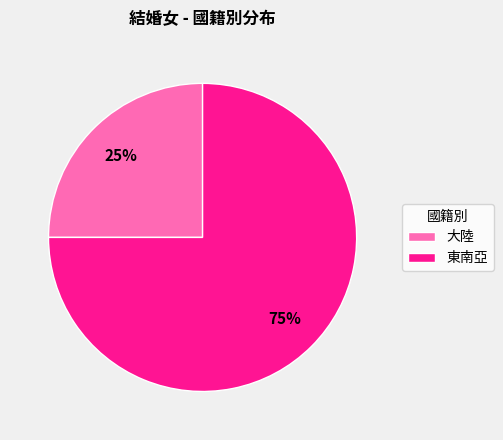

Approximately how many times larger is the value at 大陸 compared to 東南亞?

0.3